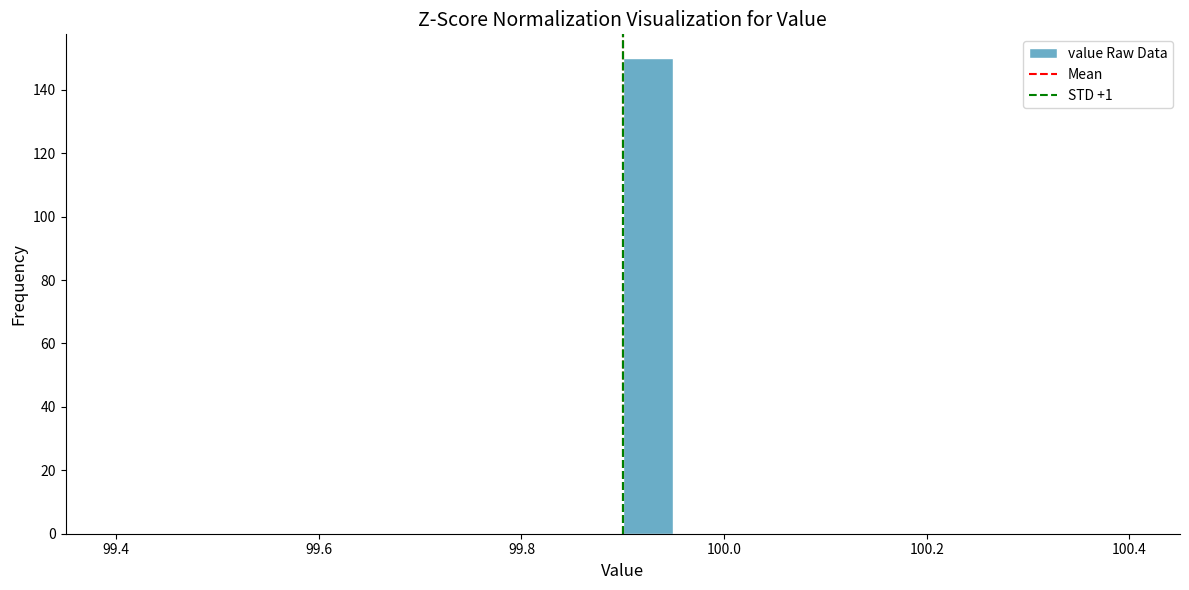

Around what value on the x-axis is the tallest bar? Give the approximate position of its centre, as read against the axis.

99.92